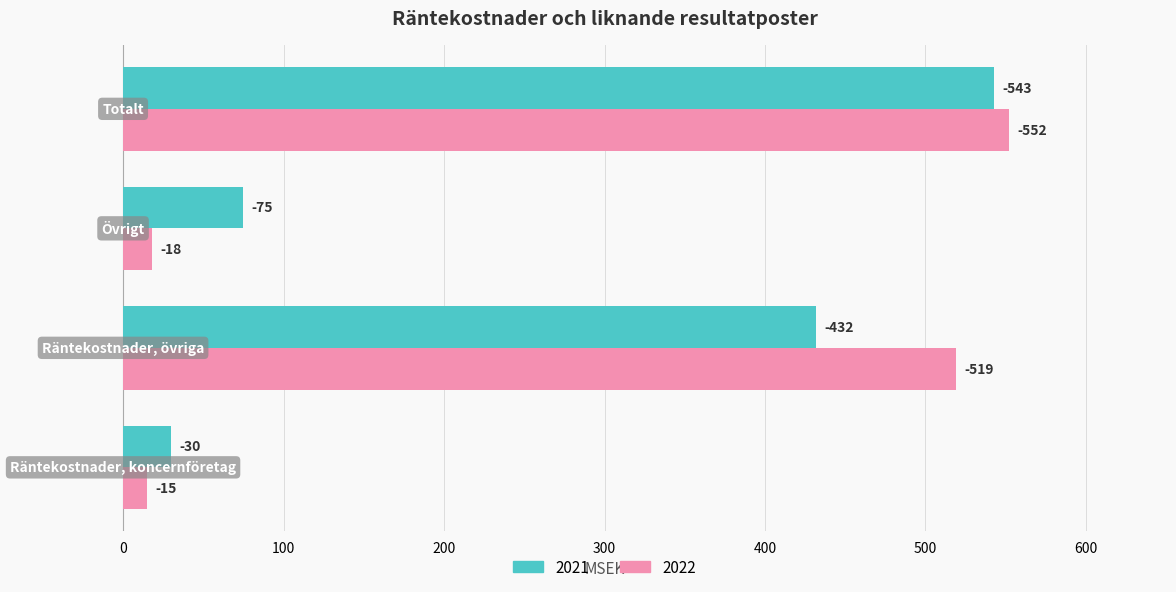

Reading left to right, extract all data points from this chart.

2021: Räntekostnader, koncernföretag=30	Räntekostnader, övriga=432	Övrigt=75	Totalt=543
2022: Räntekostnader, koncernföretag=15	Räntekostnader, övriga=519	Övrigt=18	Totalt=552